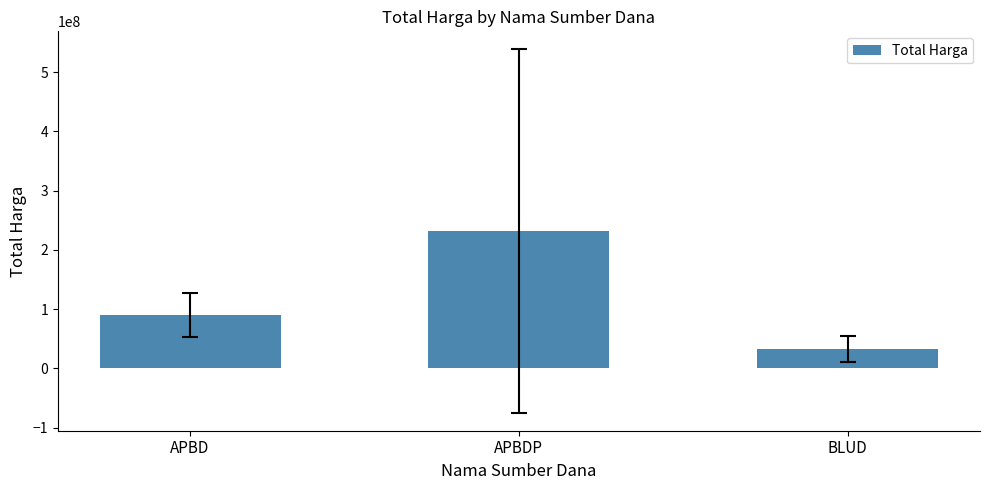

How many values are below 90475380?

1